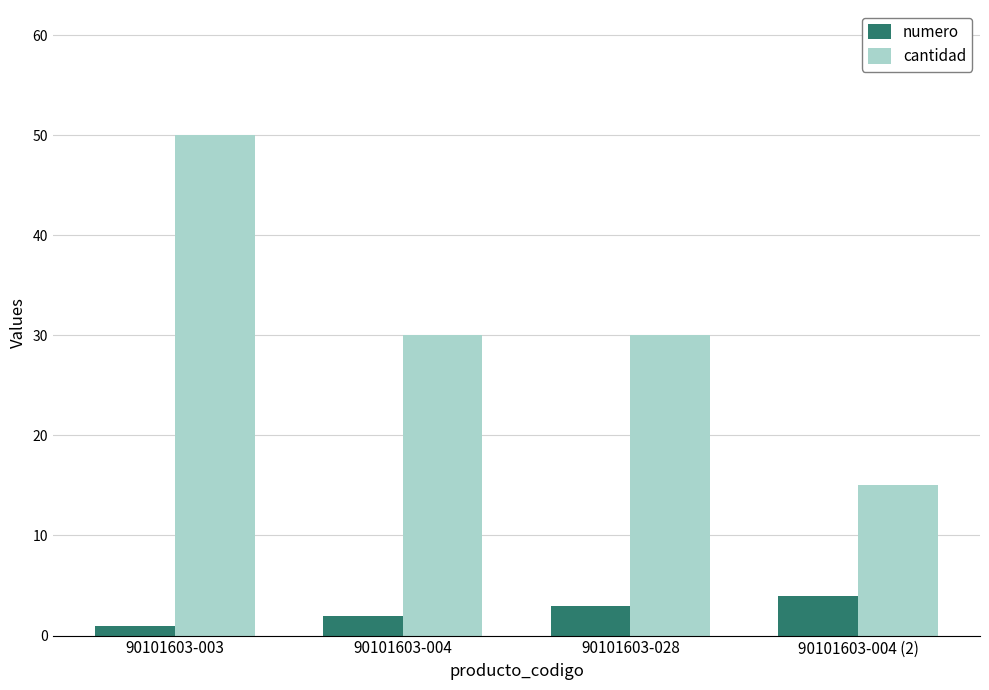

How many data points does each series have?

4